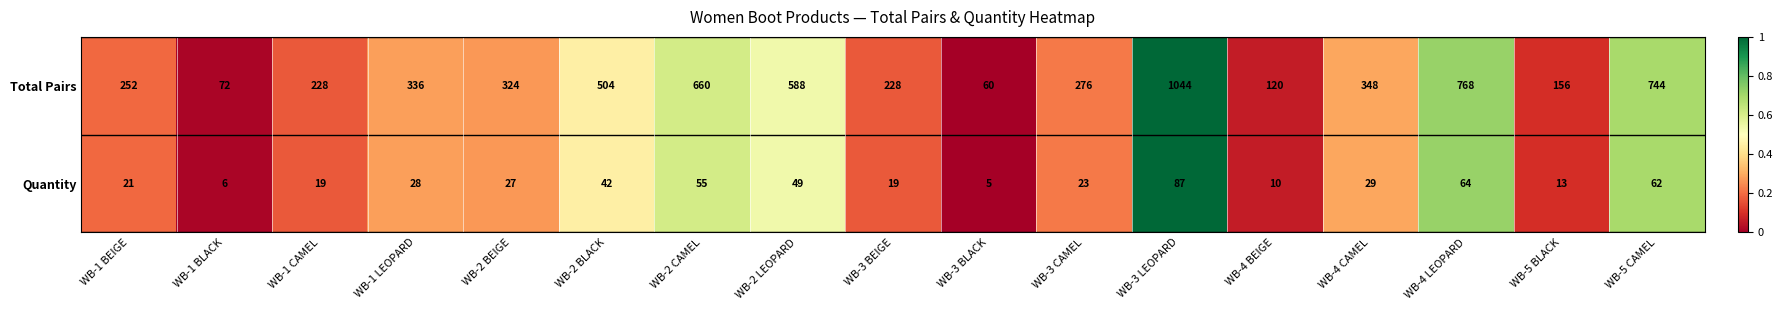

Count the number of data series in this chart.

2